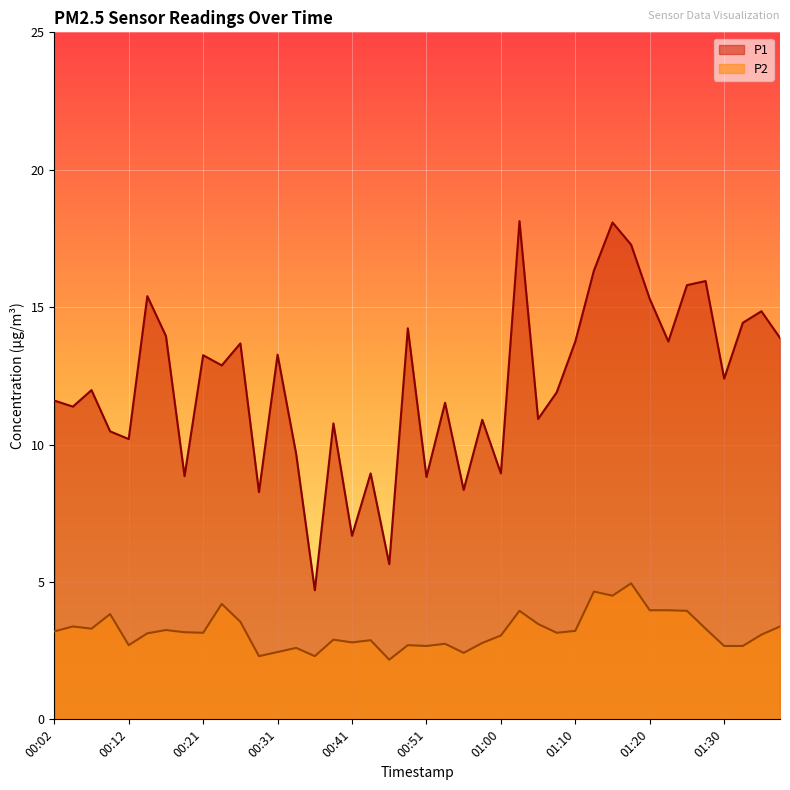

How many values in the P2 series are below 3?

16